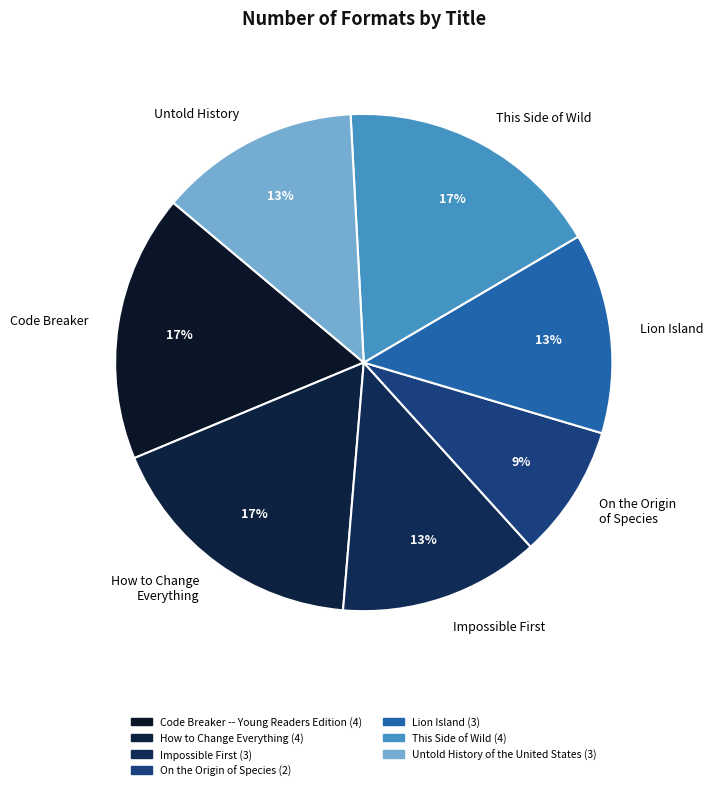

What is the smallest slice in the pie chart?

On the Origin of Species